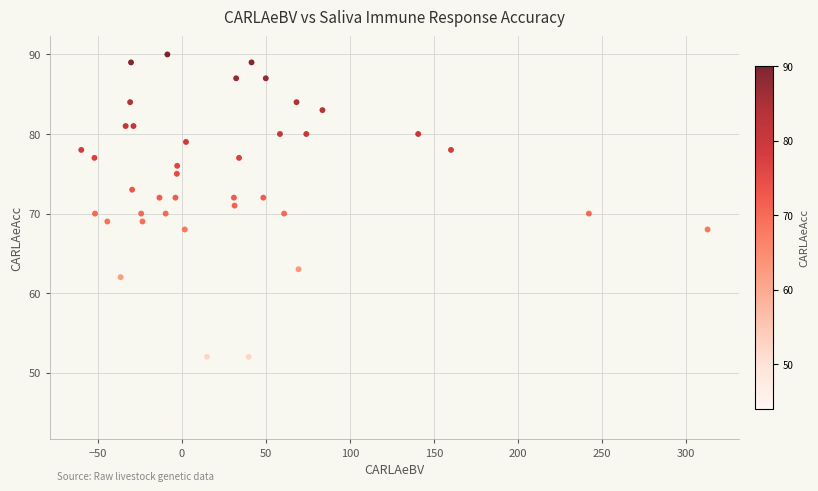

What is the range of Y values (max minus min)?

46